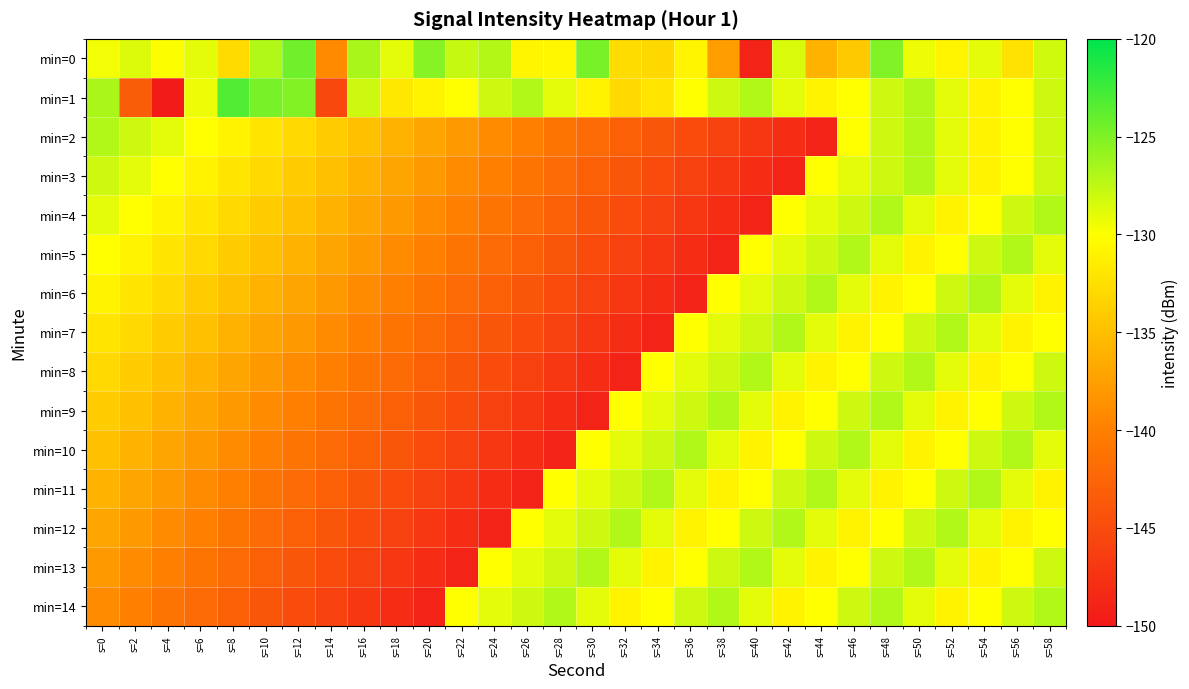

Reading left to right, extract all data points from this chart.

min=0: s=0=-129.6	s=2=-128.6	s=4=-129.9	s=6=-128.9	s=8=-132.8	s=10=-126.9	s=12=-124.4	s=14=-139.2	s=16=-126.7	s=18=-128.9	s=20=-125.3	s=22=-127.8	s=24=-127.1	s=26=-130.7	s=28=-130.6	s=30=-124.8	s=32=-132.7	s=34=-133.0	s=36=-130.7	s=38=-137.7	s=40=-149.0	s=42=-128.4	s=44=-136.0	s=46=-134.2	s=48=-125.1	s=50=-129.3	s=52=-130.7	s=54=-128.9	s=56=-132.2	s=58=-128.2
min=1: s=0=-126.7	s=2=-143.2	s=4=-149.7	s=6=-129.3	s=8=-123.2	s=10=-124.7	s=12=-125.2	s=14=-145.3	s=16=-128.0	s=18=-131.8	s=20=-131.0	s=22=-130.0	s=24=-128.0	s=26=-127.0	s=28=-129.0	s=30=-131.0	s=32=-133.0	s=34=-132.0	s=36=-130.0	s=38=-128.0	s=40=-127.0	s=42=-129.0	s=44=-131.0	s=46=-130.0	s=48=-128.0	s=50=-127.0	s=52=-129.0	s=54=-131.0	s=56=-130.0	s=58=-128.0
min=2: s=0=-127.0	s=2=-128.0	s=4=-129.0	s=6=-130.0	s=8=-131.0	s=10=-132.0	s=12=-133.0	s=14=-134.0	s=16=-135.0	s=18=-136.0	s=20=-137.0	s=22=-138.0	s=24=-139.0	s=26=-140.0	s=28=-141.0	s=30=-142.0	s=32=-143.0	s=34=-144.0	s=36=-145.0	s=38=-146.0	s=40=-147.0	s=42=-148.0	s=44=-149.0	s=46=-130.0	s=48=-128.0	s=50=-127.0	s=52=-129.0	s=54=-131.0	s=56=-130.0	s=58=-128.0
min=3: s=0=-128.0	s=2=-129.0	s=4=-130.0	s=6=-131.0	s=8=-132.0	s=10=-133.0	s=12=-134.0	s=14=-135.0	s=16=-136.0	s=18=-137.0	s=20=-138.0	s=22=-139.0	s=24=-140.0	s=26=-141.0	s=28=-142.0	s=30=-143.0	s=32=-144.0	s=34=-145.0	s=36=-146.0	s=38=-147.0	s=40=-148.0	s=42=-149.0	s=44=-130.0	s=46=-129.0	s=48=-128.0	s=50=-127.0	s=52=-129.0	s=54=-131.0	s=56=-130.0	s=58=-128.0
min=4: s=0=-129.0	s=2=-130.0	s=4=-131.0	s=6=-132.0	s=8=-133.0	s=10=-134.0	s=12=-135.0	s=14=-136.0	s=16=-137.0	s=18=-138.0	s=20=-139.0	s=22=-140.0	s=24=-141.0	s=26=-142.0	s=28=-143.0	s=30=-144.0	s=32=-145.0	s=34=-146.0	s=36=-147.0	s=38=-148.0	s=40=-149.0	s=42=-130.0	s=44=-129.0	s=46=-128.0	s=48=-127.0	s=50=-129.0	s=52=-131.0	s=54=-130.0	s=56=-128.0	s=58=-127.0
min=5: s=0=-130.0	s=2=-131.0	s=4=-132.0	s=6=-133.0	s=8=-134.0	s=10=-135.0	s=12=-136.0	s=14=-137.0	s=16=-138.0	s=18=-139.0	s=20=-140.0	s=22=-141.0	s=24=-142.0	s=26=-143.0	s=28=-144.0	s=30=-145.0	s=32=-146.0	s=34=-147.0	s=36=-148.0	s=38=-149.0	s=40=-130.0	s=42=-129.0	s=44=-128.0	s=46=-127.0	s=48=-129.0	s=50=-131.0	s=52=-130.0	s=54=-128.0	s=56=-127.0	s=58=-129.0
min=6: s=0=-131.0	s=2=-132.0	s=4=-133.0	s=6=-134.0	s=8=-135.0	s=10=-136.0	s=12=-137.0	s=14=-138.0	s=16=-139.0	s=18=-140.0	s=20=-141.0	s=22=-142.0	s=24=-143.0	s=26=-144.0	s=28=-145.0	s=30=-146.0	s=32=-147.0	s=34=-148.0	s=36=-149.0	s=38=-130.0	s=40=-129.0	s=42=-128.0	s=44=-127.0	s=46=-129.0	s=48=-131.0	s=50=-130.0	s=52=-128.0	s=54=-127.0	s=56=-129.0	s=58=-131.0
min=7: s=0=-132.0	s=2=-133.0	s=4=-134.0	s=6=-135.0	s=8=-136.0	s=10=-137.0	s=12=-138.0	s=14=-139.0	s=16=-140.0	s=18=-141.0	s=20=-142.0	s=22=-143.0	s=24=-144.0	s=26=-145.0	s=28=-146.0	s=30=-147.0	s=32=-148.0	s=34=-149.0	s=36=-130.0	s=38=-129.0	s=40=-128.0	s=42=-127.0	s=44=-129.0	s=46=-131.0	s=48=-130.0	s=50=-128.0	s=52=-127.0	s=54=-129.0	s=56=-131.0	s=58=-130.0
min=8: s=0=-133.0	s=2=-134.0	s=4=-135.0	s=6=-136.0	s=8=-137.0	s=10=-138.0	s=12=-139.0	s=14=-140.0	s=16=-141.0	s=18=-142.0	s=20=-143.0	s=22=-144.0	s=24=-145.0	s=26=-146.0	s=28=-147.0	s=30=-148.0	s=32=-149.0	s=34=-130.0	s=36=-129.0	s=38=-128.0	s=40=-127.0	s=42=-129.0	s=44=-131.0	s=46=-130.0	s=48=-128.0	s=50=-127.0	s=52=-129.0	s=54=-131.0	s=56=-130.0	s=58=-128.0
min=9: s=0=-134.0	s=2=-135.0	s=4=-136.0	s=6=-137.0	s=8=-138.0	s=10=-139.0	s=12=-140.0	s=14=-141.0	s=16=-142.0	s=18=-143.0	s=20=-144.0	s=22=-145.0	s=24=-146.0	s=26=-147.0	s=28=-148.0	s=30=-149.0	s=32=-130.0	s=34=-129.0	s=36=-128.0	s=38=-127.0	s=40=-129.0	s=42=-131.0	s=44=-130.0	s=46=-128.0	s=48=-127.0	s=50=-129.0	s=52=-131.0	s=54=-130.0	s=56=-128.0	s=58=-127.0
min=10: s=0=-135.0	s=2=-136.0	s=4=-137.0	s=6=-138.0	s=8=-139.0	s=10=-140.0	s=12=-141.0	s=14=-142.0	s=16=-143.0	s=18=-144.0	s=20=-145.0	s=22=-146.0	s=24=-147.0	s=26=-148.0	s=28=-149.0	s=30=-130.0	s=32=-129.0	s=34=-128.0	s=36=-127.0	s=38=-129.0	s=40=-131.0	s=42=-130.0	s=44=-128.0	s=46=-127.0	s=48=-129.0	s=50=-131.0	s=52=-130.0	s=54=-128.0	s=56=-127.0	s=58=-129.0
min=11: s=0=-136.0	s=2=-137.0	s=4=-138.0	s=6=-139.0	s=8=-140.0	s=10=-141.0	s=12=-142.0	s=14=-143.0	s=16=-144.0	s=18=-145.0	s=20=-146.0	s=22=-147.0	s=24=-148.0	s=26=-149.0	s=28=-130.0	s=30=-129.0	s=32=-128.0	s=34=-127.0	s=36=-129.0	s=38=-131.0	s=40=-130.0	s=42=-128.0	s=44=-127.0	s=46=-129.0	s=48=-131.0	s=50=-130.0	s=52=-128.0	s=54=-127.0	s=56=-129.0	s=58=-131.0
min=12: s=0=-137.0	s=2=-138.0	s=4=-139.0	s=6=-140.0	s=8=-141.0	s=10=-142.0	s=12=-143.0	s=14=-144.0	s=16=-145.0	s=18=-146.0	s=20=-147.0	s=22=-148.0	s=24=-149.0	s=26=-130.0	s=28=-129.0	s=30=-128.0	s=32=-127.0	s=34=-129.0	s=36=-131.0	s=38=-130.0	s=40=-128.0	s=42=-127.0	s=44=-129.0	s=46=-131.0	s=48=-130.0	s=50=-128.0	s=52=-127.0	s=54=-129.0	s=56=-131.0	s=58=-130.0
min=13: s=0=-138.0	s=2=-139.0	s=4=-140.0	s=6=-141.0	s=8=-142.0	s=10=-143.0	s=12=-144.0	s=14=-145.0	s=16=-146.0	s=18=-147.0	s=20=-148.0	s=22=-149.0	s=24=-130.0	s=26=-129.0	s=28=-128.0	s=30=-127.0	s=32=-129.0	s=34=-131.0	s=36=-130.0	s=38=-128.0	s=40=-127.0	s=42=-129.0	s=44=-131.0	s=46=-130.0	s=48=-128.0	s=50=-127.0	s=52=-129.0	s=54=-131.0	s=56=-130.0	s=58=-128.0
min=14: s=0=-139.0	s=2=-140.0	s=4=-141.0	s=6=-142.0	s=8=-143.0	s=10=-144.0	s=12=-145.0	s=14=-146.0	s=16=-147.0	s=18=-148.0	s=20=-149.0	s=22=-130.0	s=24=-129.0	s=26=-128.0	s=28=-127.0	s=30=-129.0	s=32=-131.0	s=34=-130.0	s=36=-128.0	s=38=-127.0	s=40=-129.0	s=42=-131.0	s=44=-130.0	s=46=-128.0	s=48=-127.0	s=50=-129.0	s=52=-131.0	s=54=-130.0	s=56=-128.0	s=58=-127.0